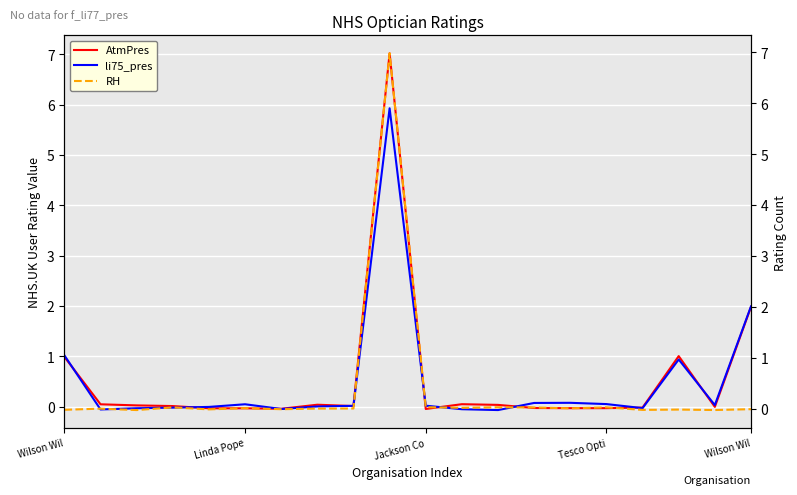

How many lines are shown in the chart?

3